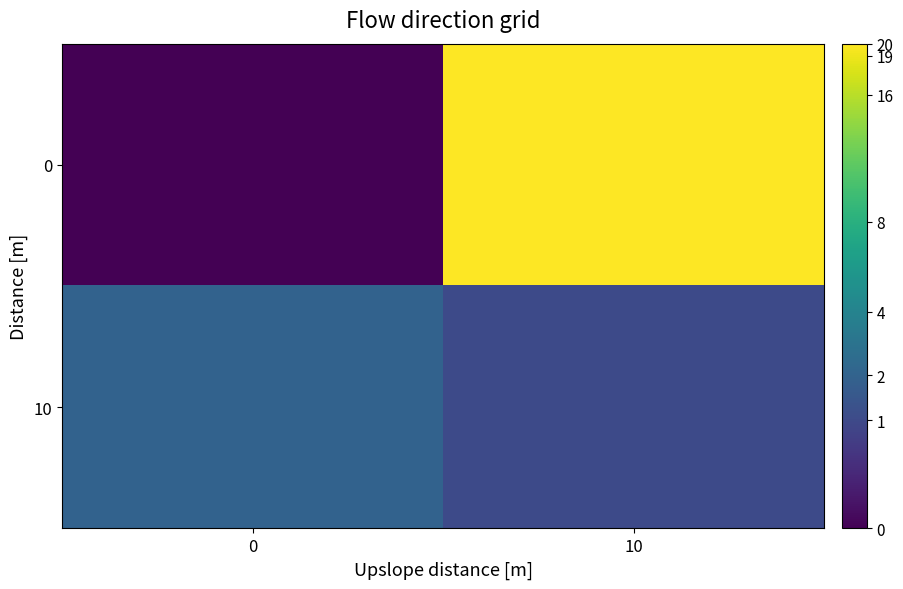

Reading right to left, list all the values displayed in this chart.

0: 10=20	0=0
10: 10=1	0=2